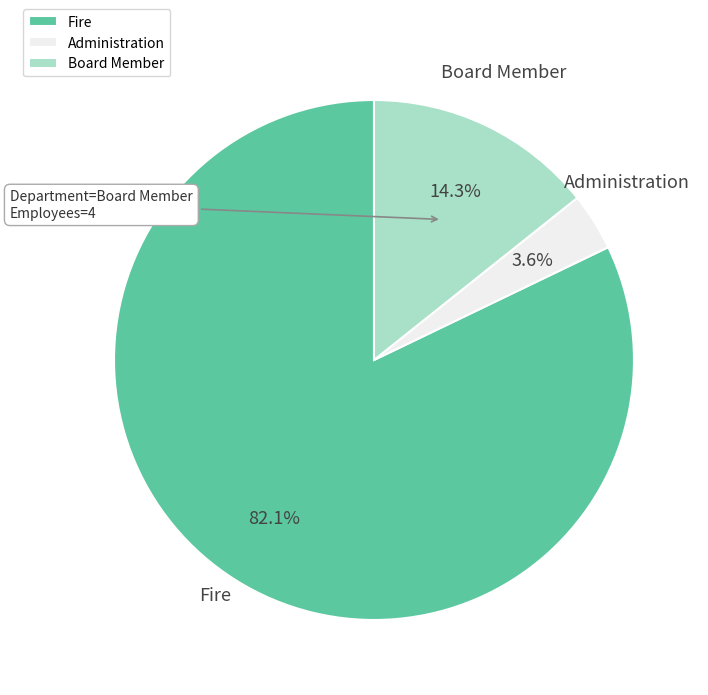

The Board Member slice represents 3% of the pie. True or false?

False